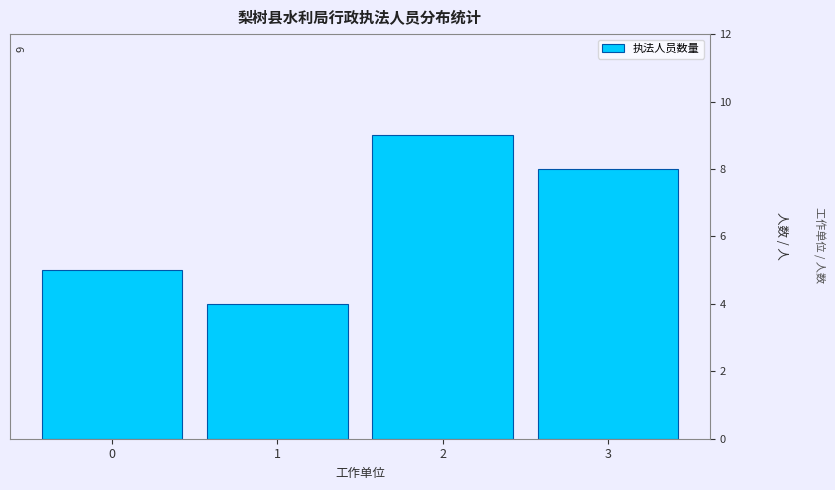

Reading left to right, what are all the values shown in this chart?

0=5	1=4	2=9	3=8